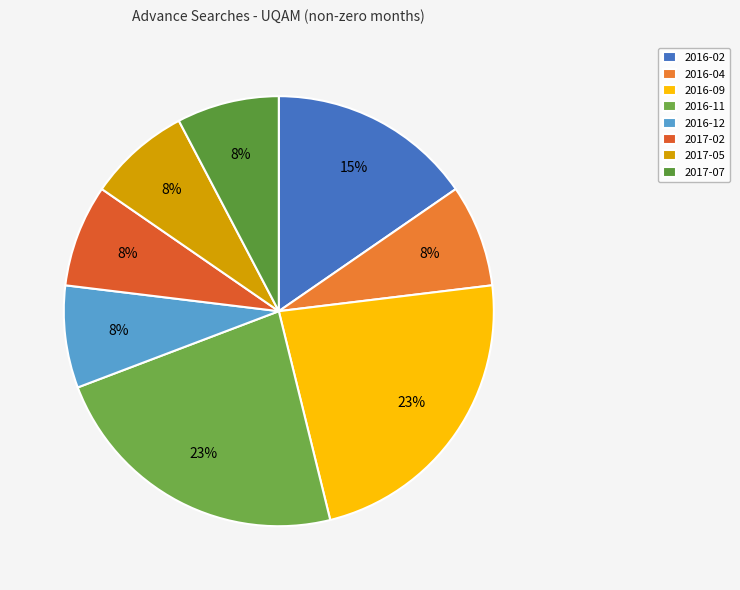

What percentage is the 2016-12 slice, to the nearest percent?

8%